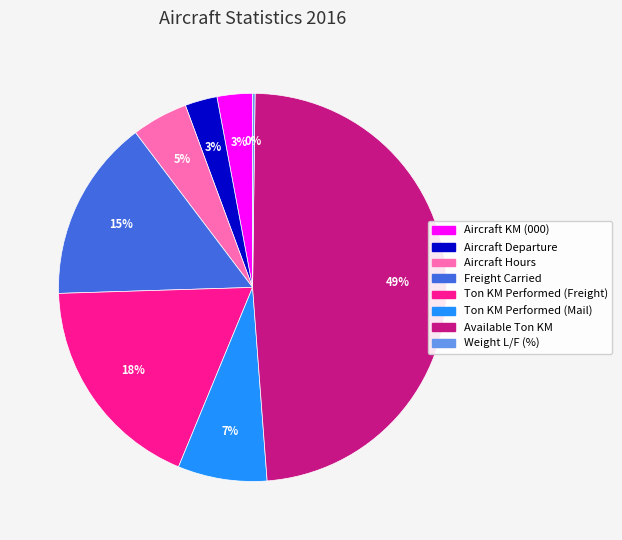

To the nearest percent, what is the combined percentage of Aircraft Hours and Freight Carried?

20%